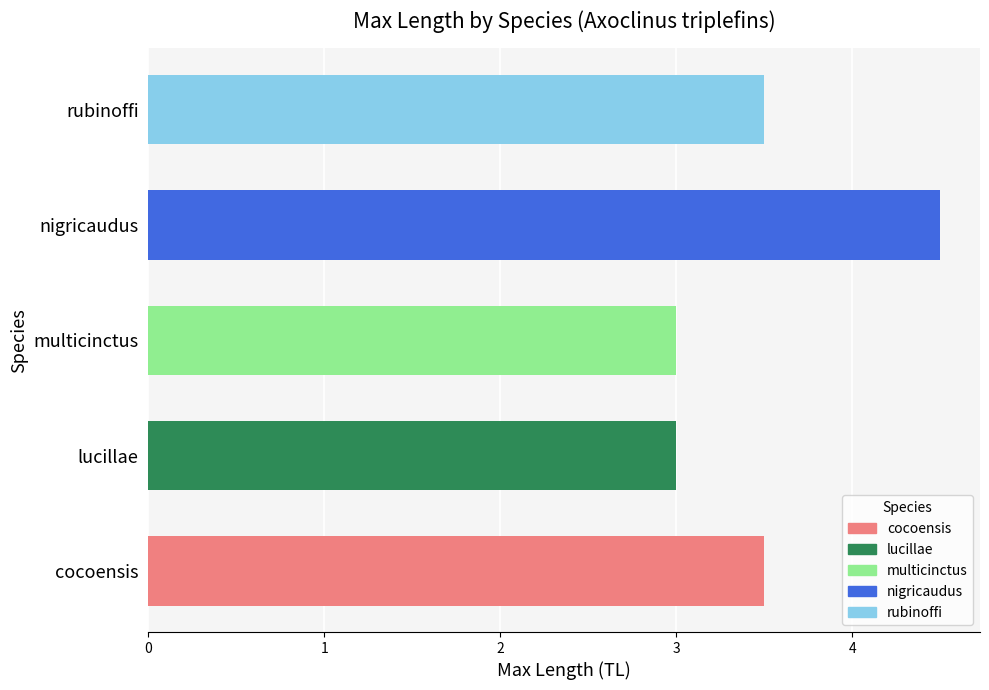

Reading left to right, what are all the values shown in this chart?

3.5	3.0	3.0	4.5	3.5